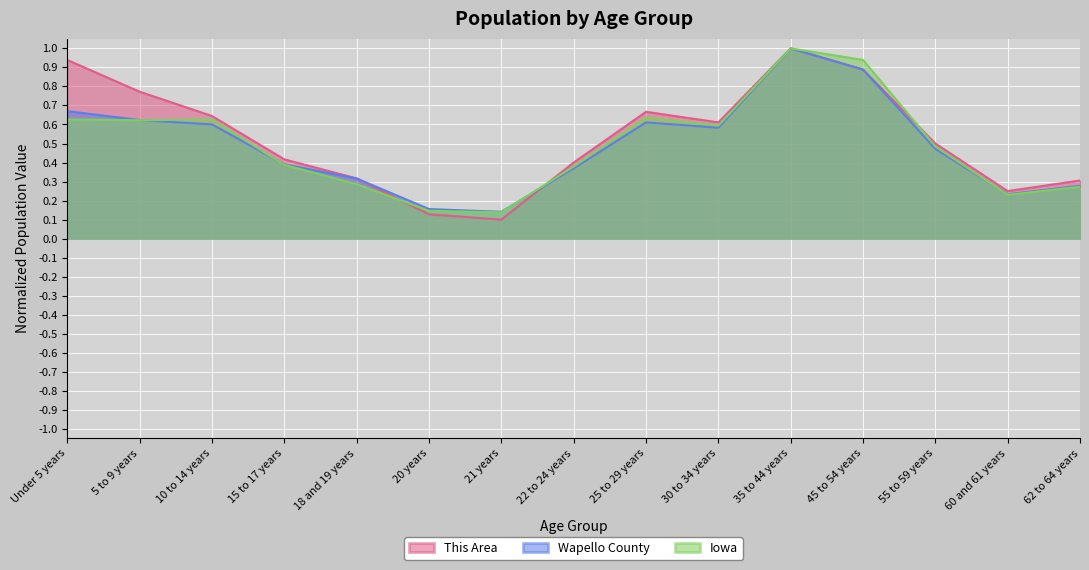

Between which two adjacent categories do Iowa and Wapello County first intersect?

5 to 9 years and 10 to 14 years